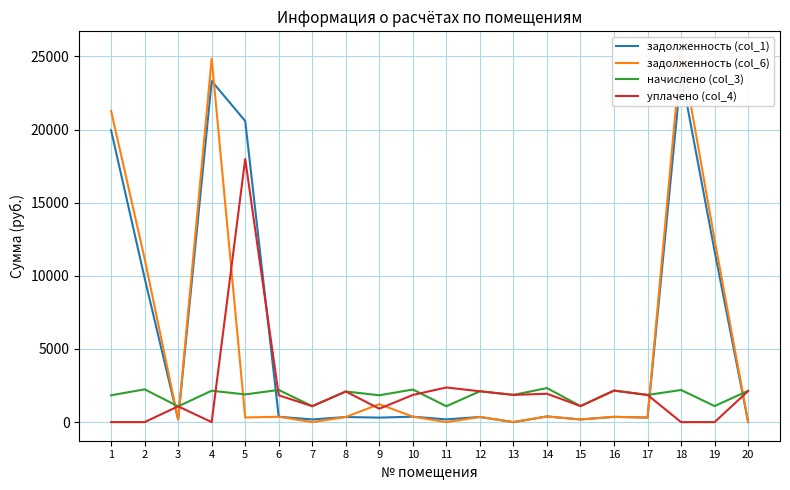

What is the value of the начислено (col_3) point at the 6th from the left?

2199.8